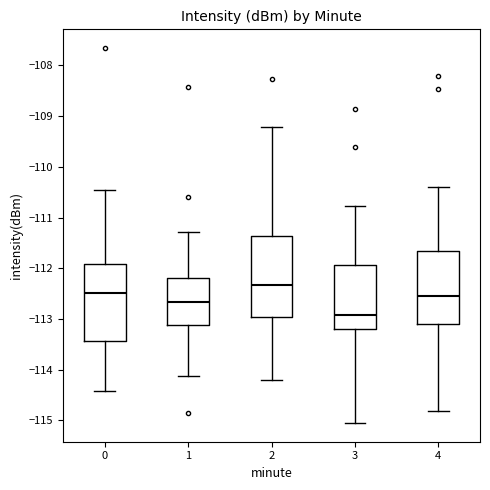

Reading left to right, transcribe this box plot: for each box, give where its median line is, the range the box spans, and where its two whiskers end, as read against the y-axis. The values are not printed on the chart, so give them approximately, as read against the axis.

0: median -112.5, box -113.4 to -111.9, whiskers -114.4 to -110.5
1: median -112.7, box -113.1 to -112.2, whiskers -114.1 to -111.3
2: median -112.3, box -113.0 to -111.4, whiskers -114.2 to -109.2
3: median -112.9, box -113.2 to -111.9, whiskers -115.1 to -110.8
4: median -112.5, box -113.1 to -111.7, whiskers -114.8 to -110.4